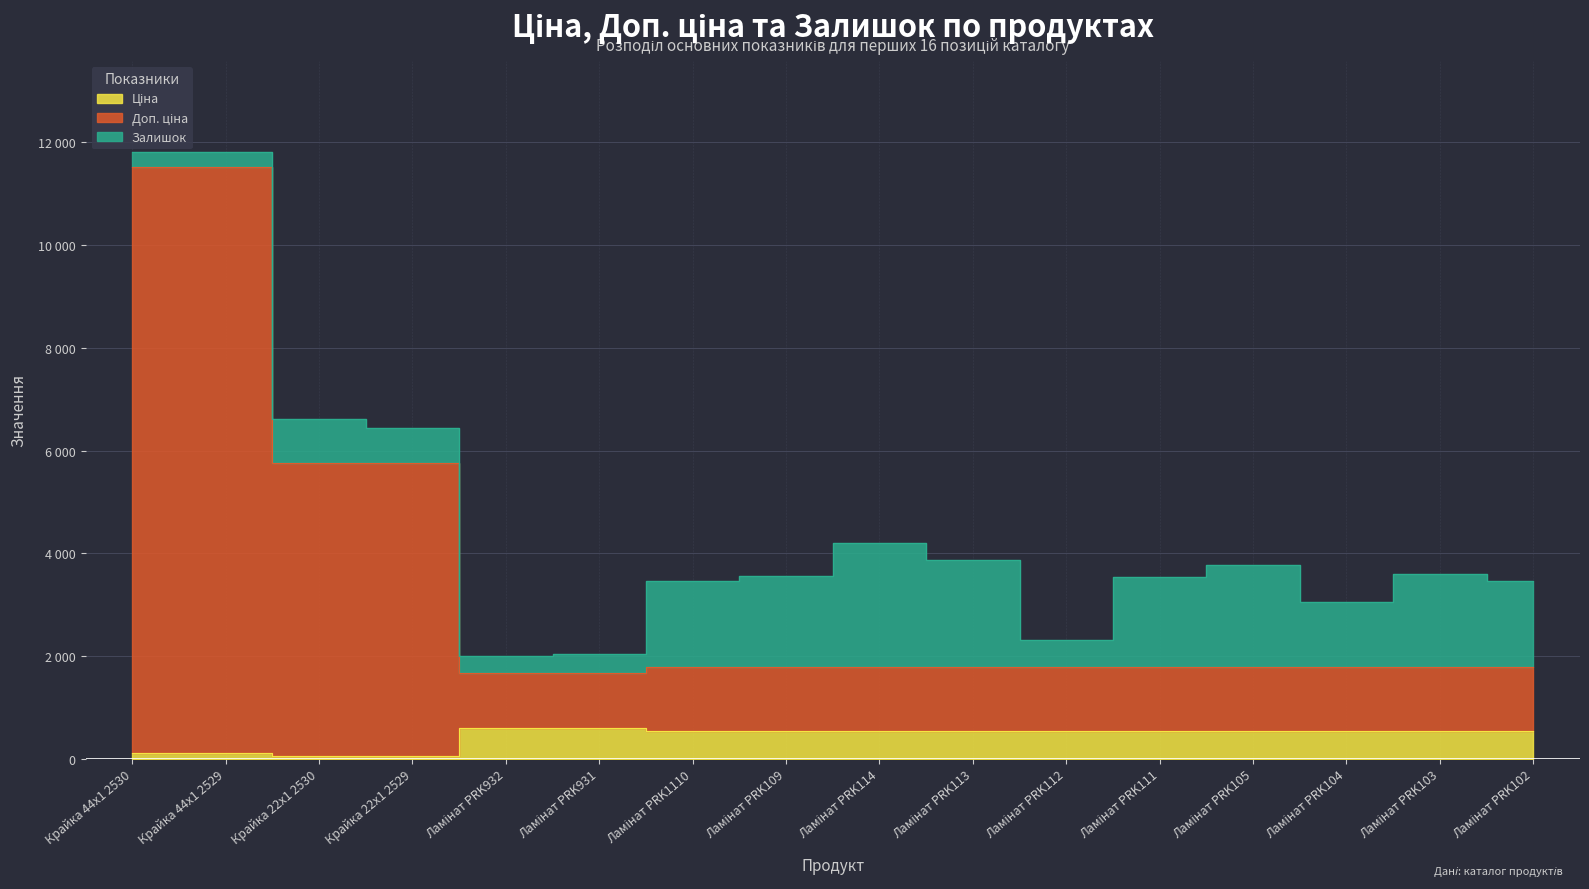

What is the difference between the highest and lowest values at Ламінат PRK1110?

1235.4